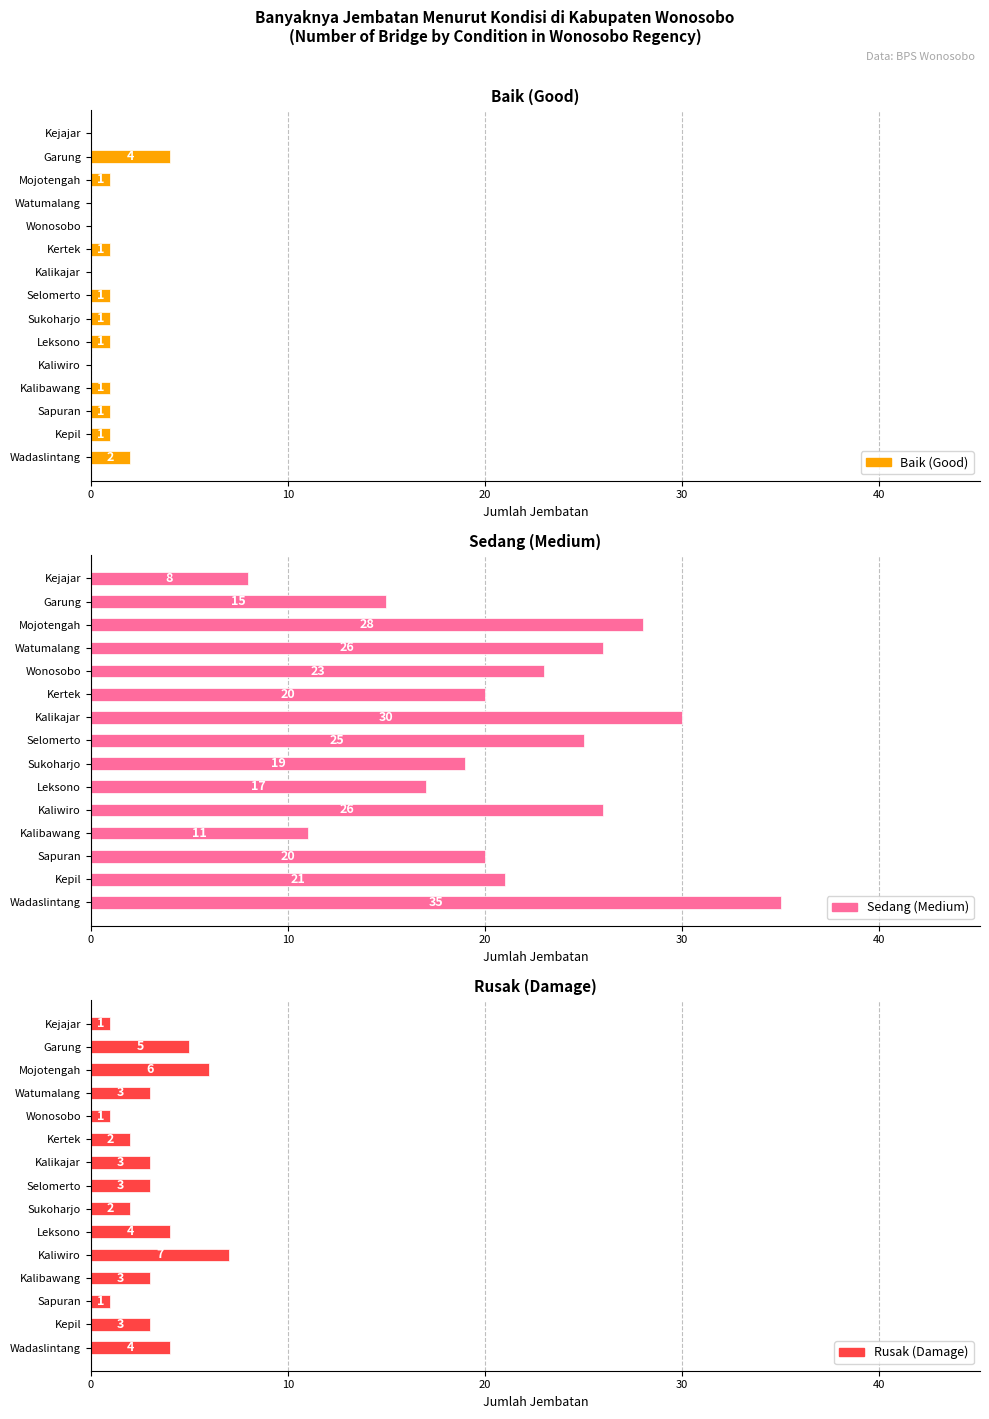

Which series has the largest range (max minus min)?

Sedang (Medium)